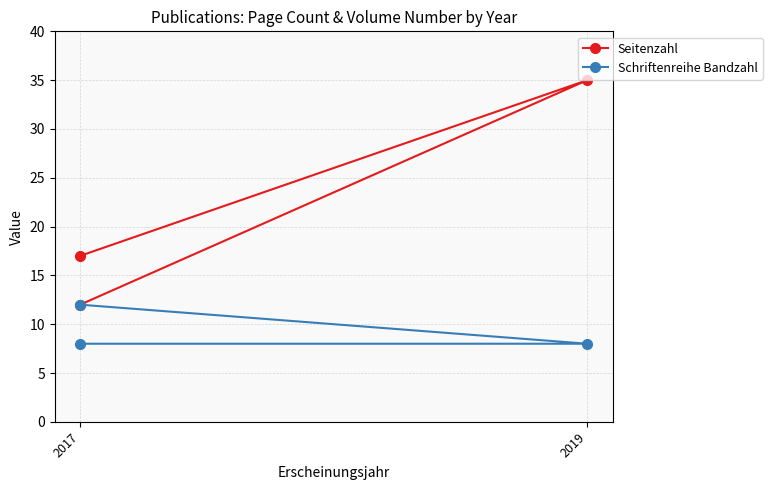

Is this an area chart (filled region under the line)?

No